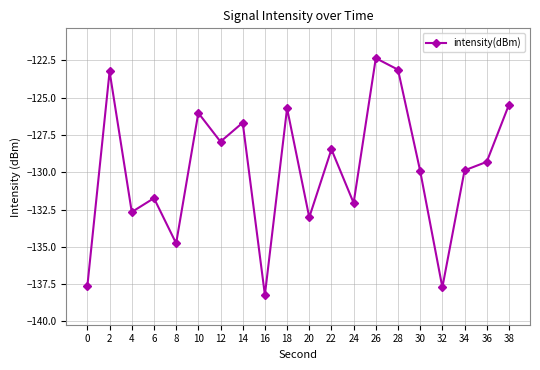

At which category does the chart reach its peak across all series?

26